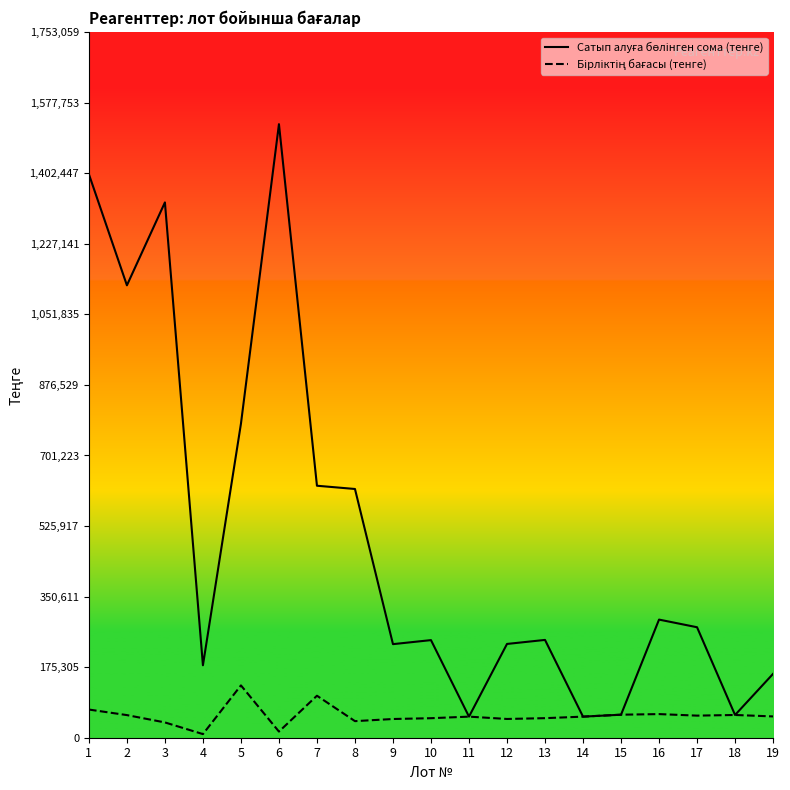

What is the maximum value shown in the chart?

1524400